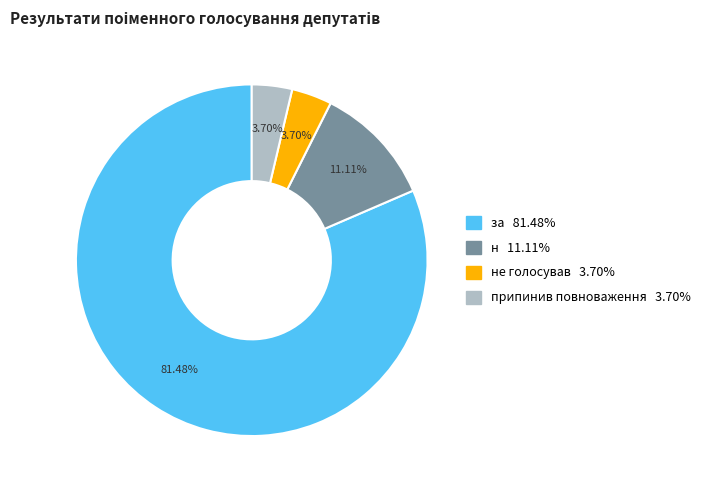

Does any single category account for the majority?

Yes